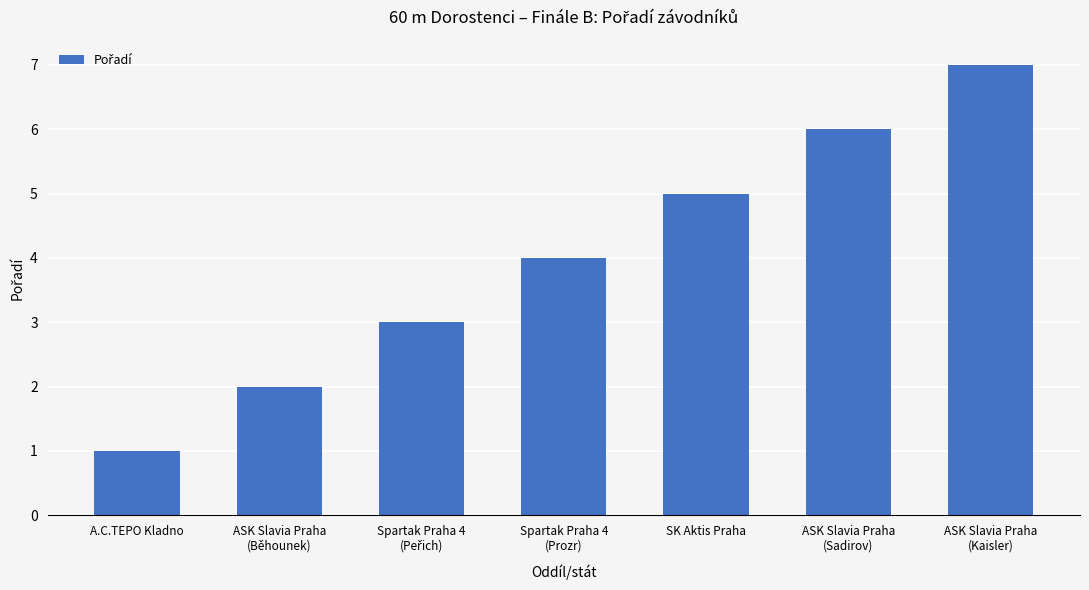

Reading left to right, list all the values displayed in this chart.

1	2	3	4	5	6	7